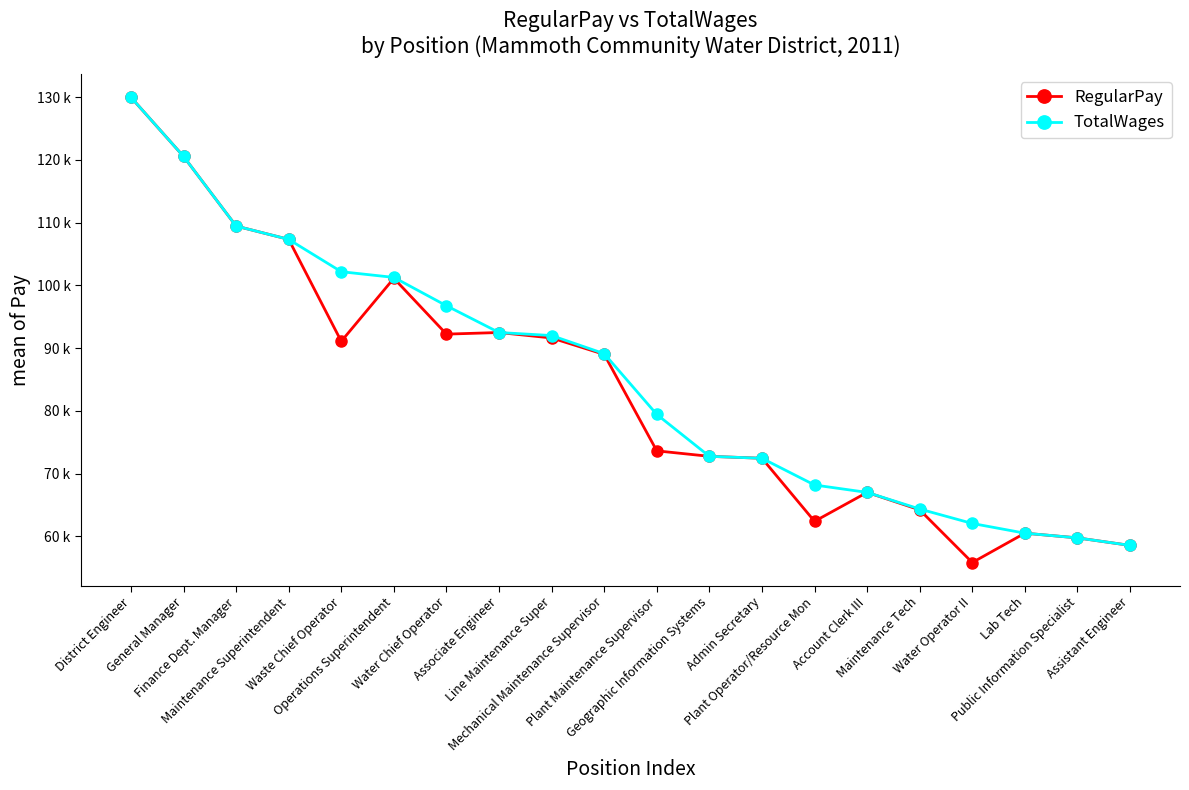

Where is the first local maximum for RegularPay?

Operations Superintendent